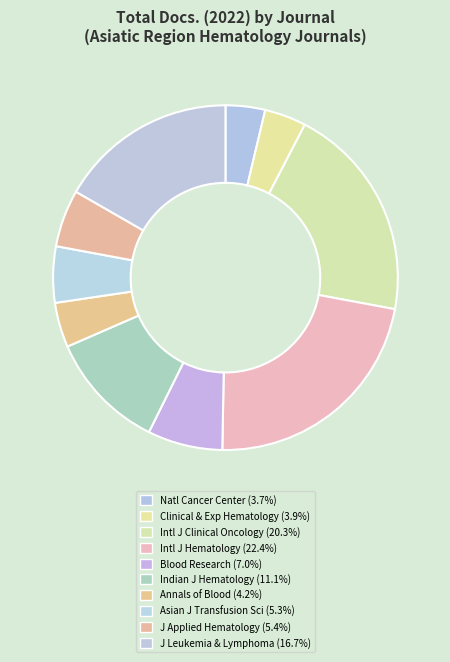

How many slices are in this pie chart?

10